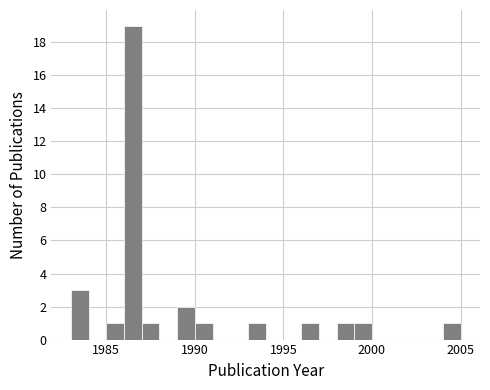

Around what value on the x-axis is the tallest bar? Give the approximate position of its centre, as read against the axis.

1986.5